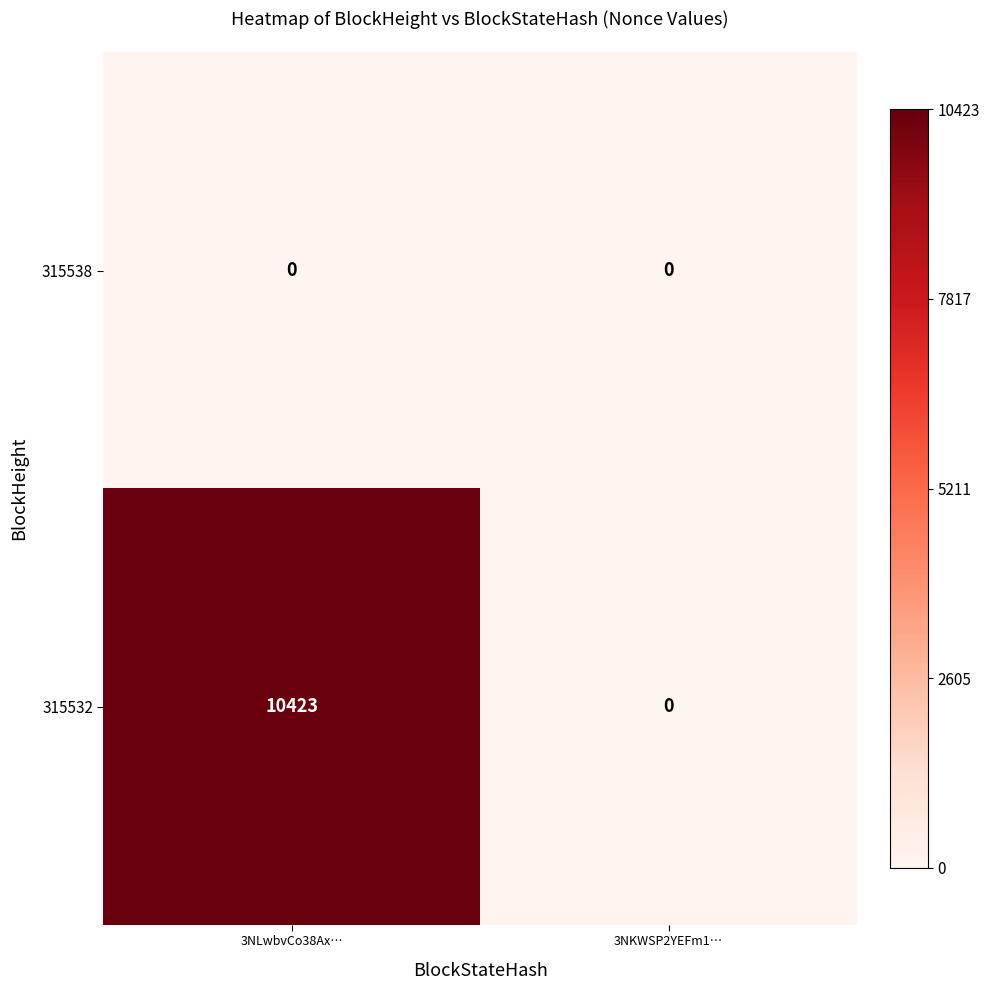

Reading right to left, transcribe all the data shown in this chart.

315538: 0	0
315532: 0	10423